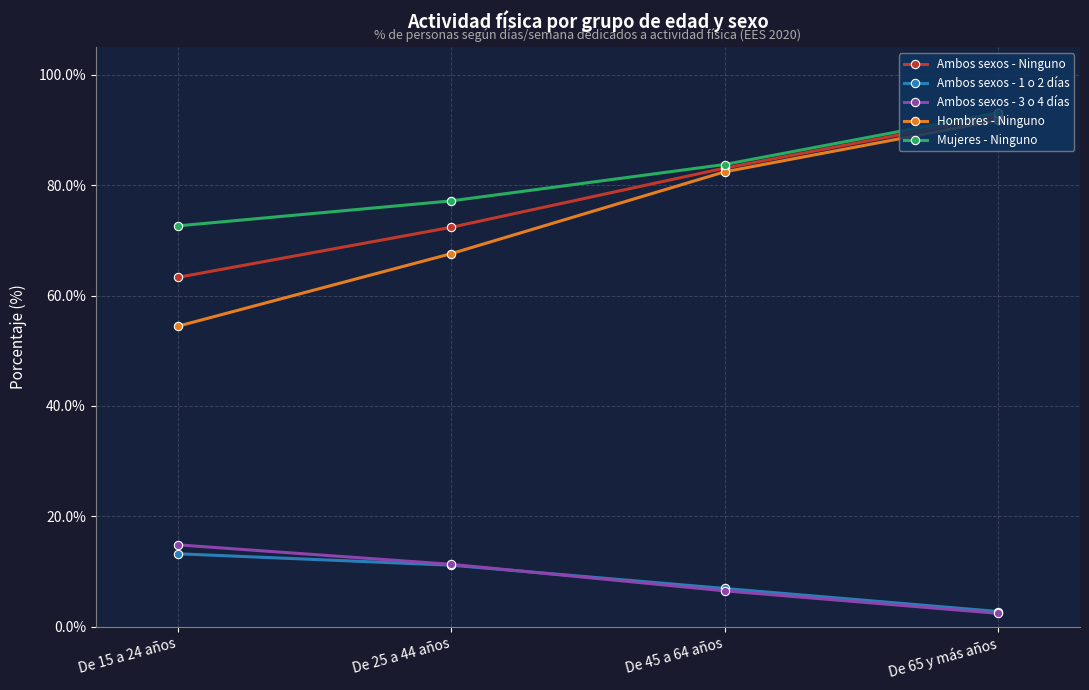

Is it true that Hombres - Ninguno equals 67.6 at De 25 a 44 años?

True